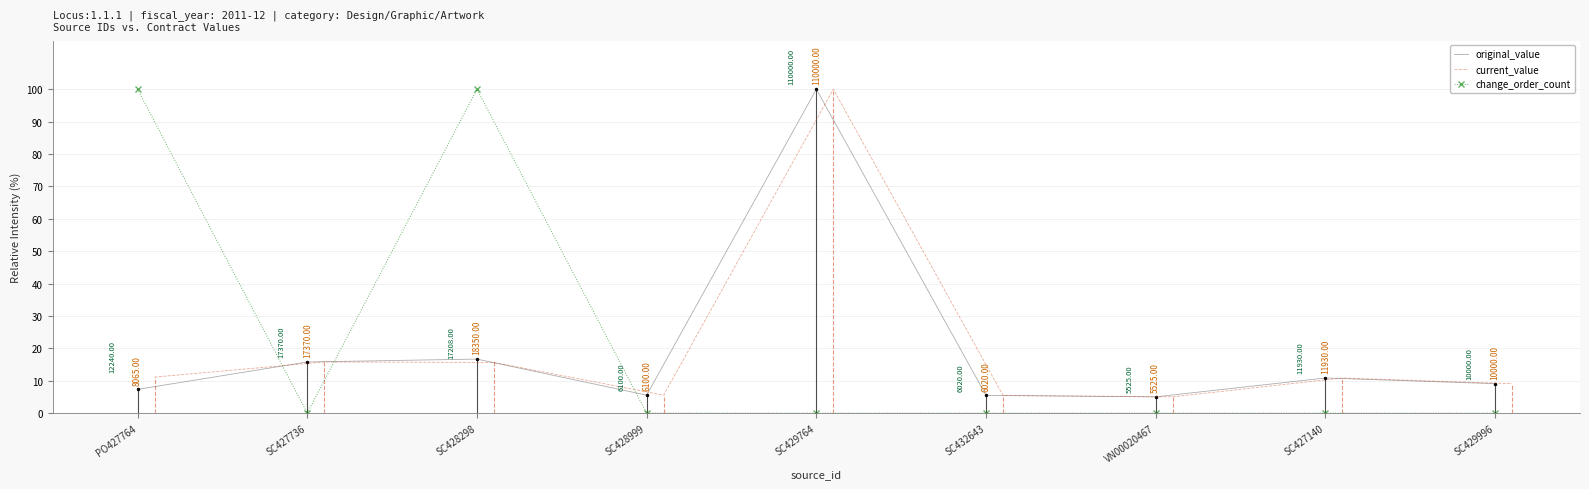

Rank the series by their maximum value, from lowest to highest.

original_value, current_value, change_order_count